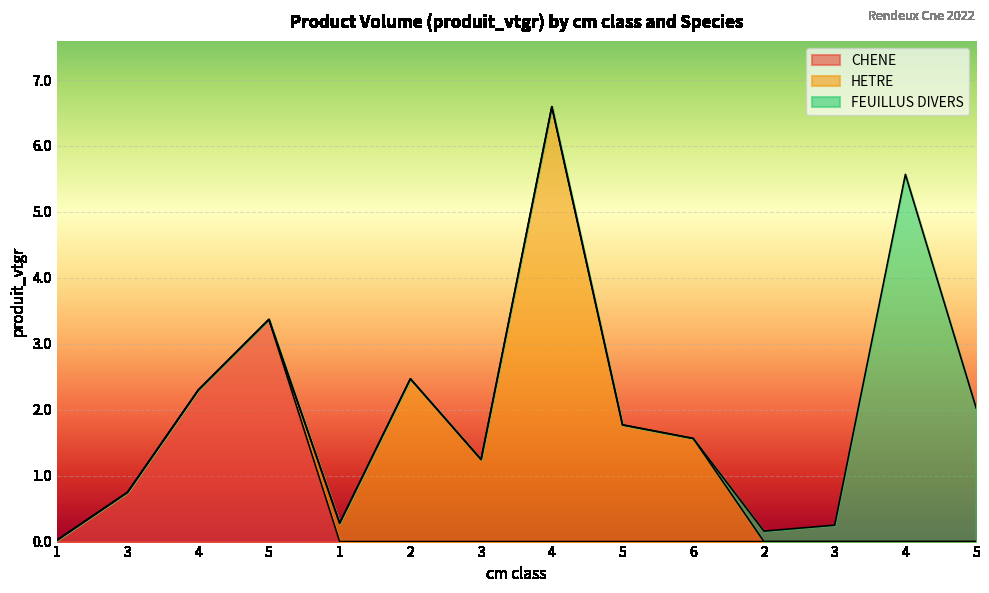

What is the highest value of the FEUILLUS DIVERS series?

5.6